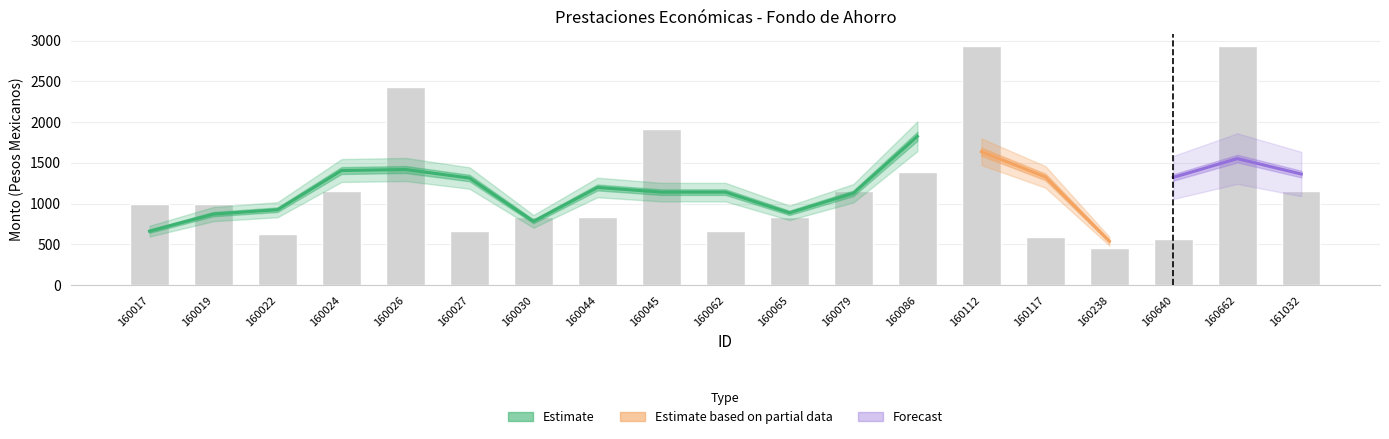

Does the chart contain stacked bars?

No